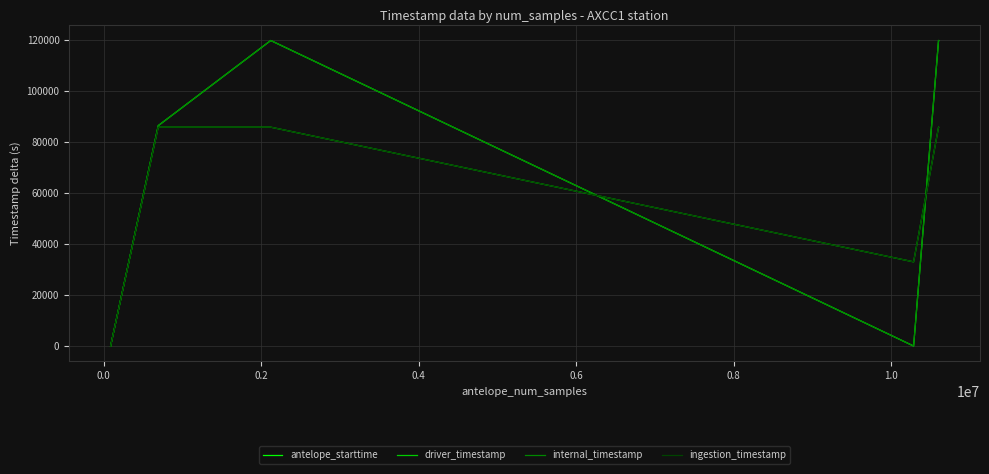

Does the chart display data point markers on the line(s)?

No